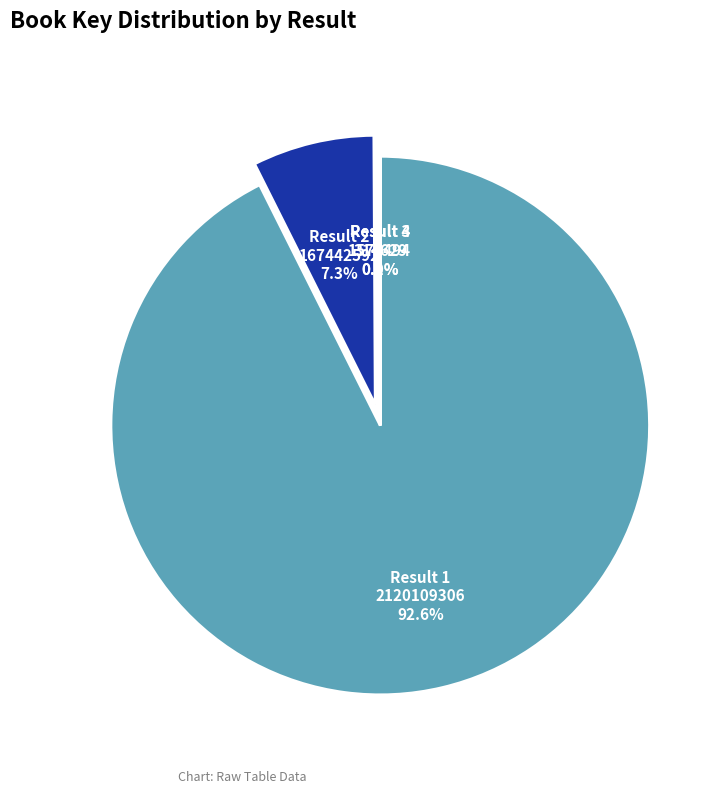

Is there any slice that represents more than half of the pie?

Yes